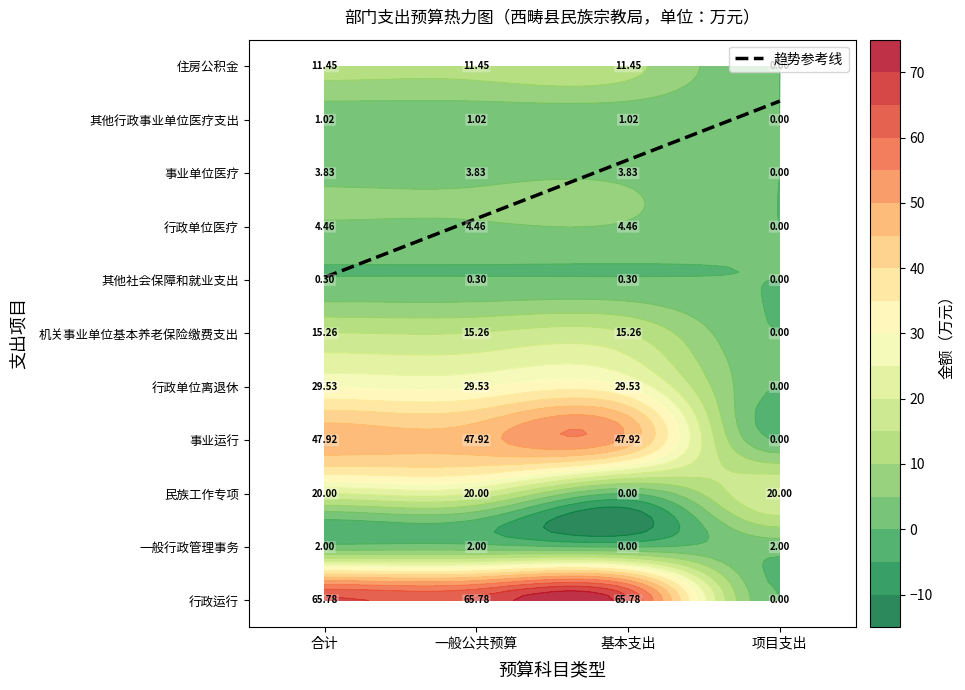

How many positive values does the 机关事业单位基本养老保险缴费支出 series have?

3